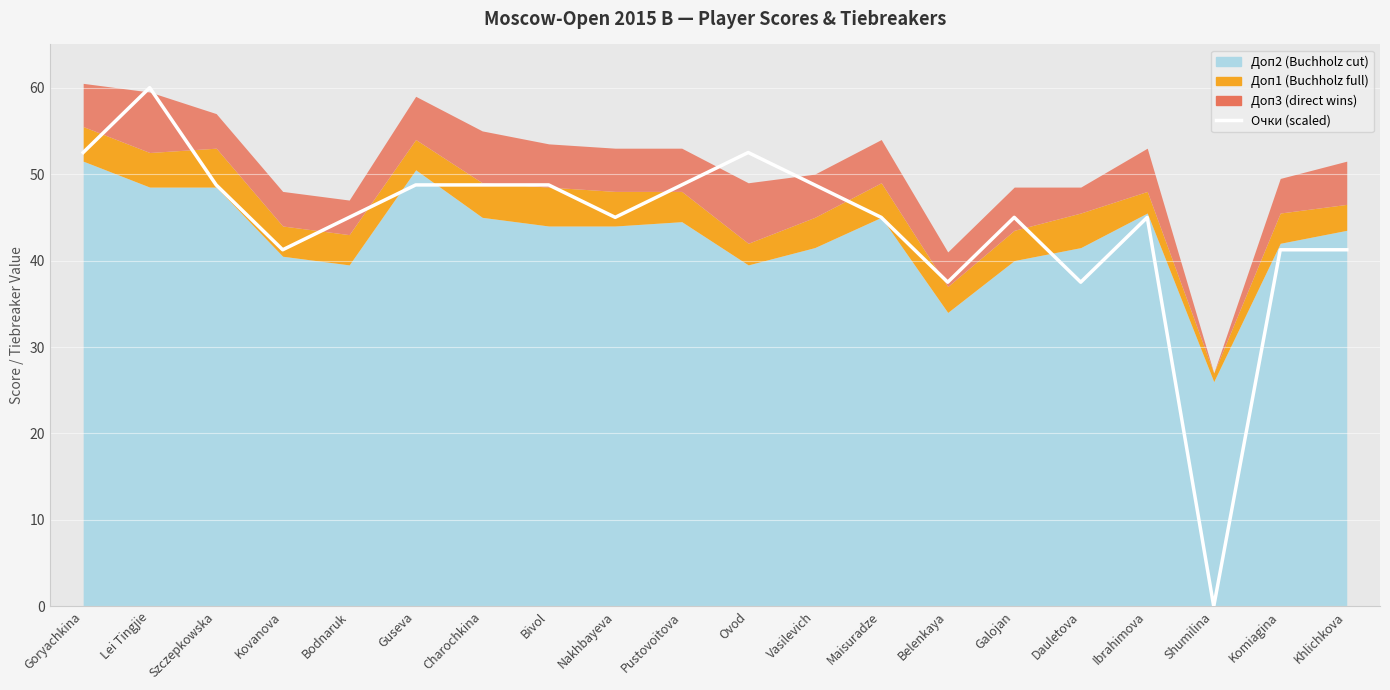

How many interior local peaks (higher than both neighbors) does the data have?

4